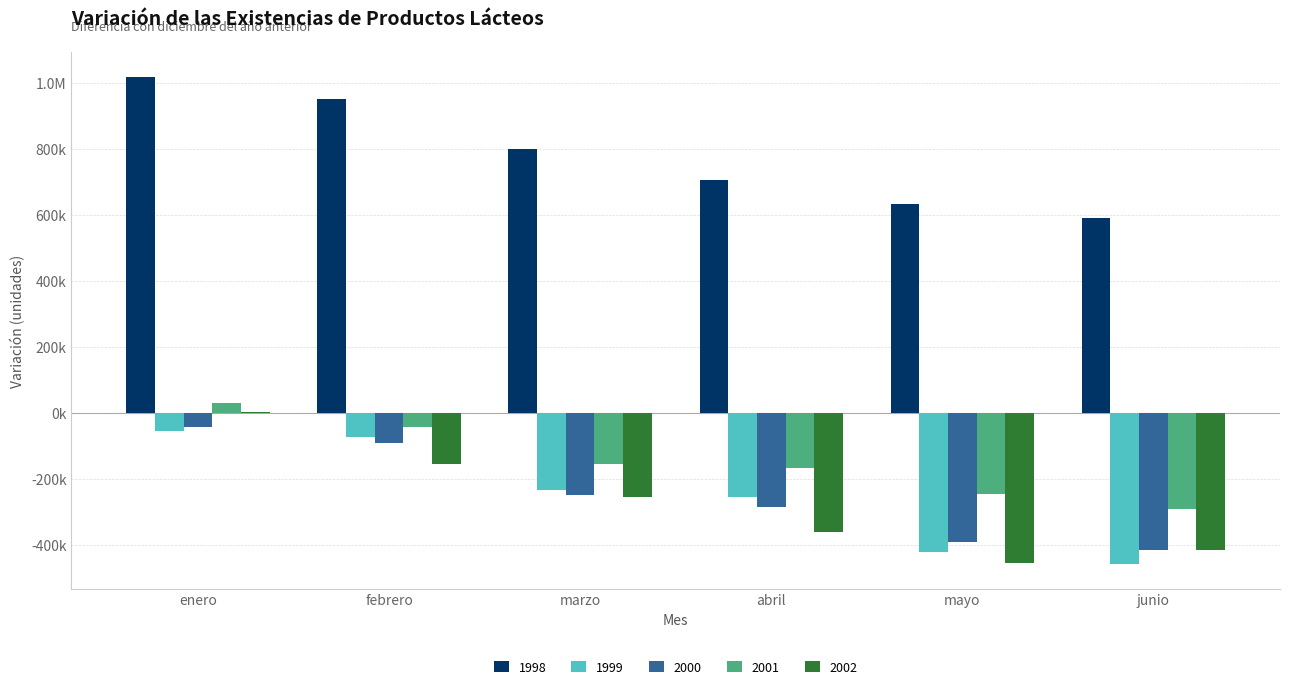

At how many categories does at least one series exceed 322282?

6